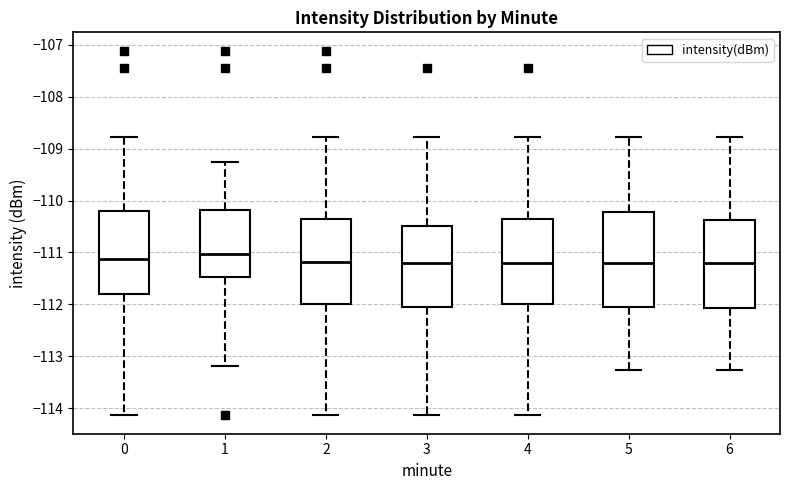

Which box is the tallest, from its lower edge to its upper edge?

5